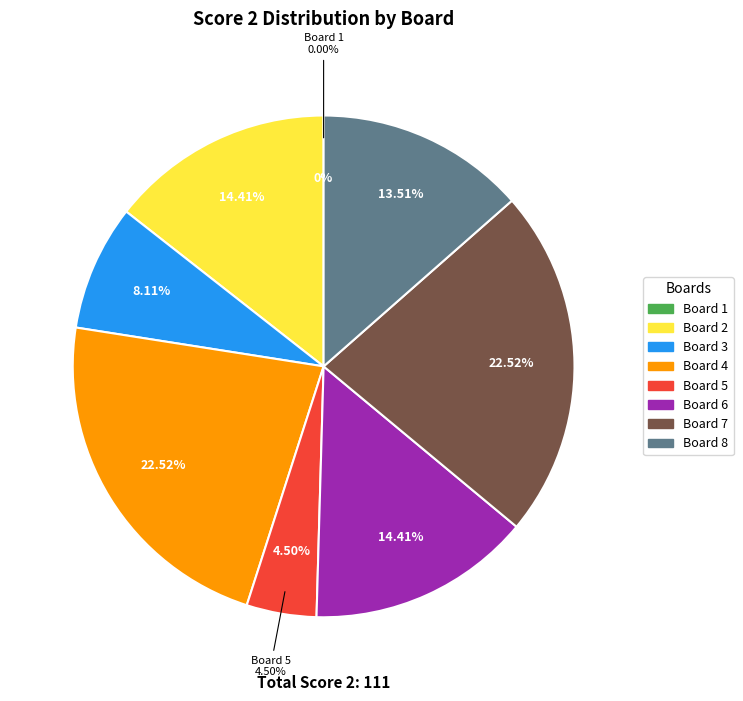

What percentage do 6 and 2 together represent?

28.8%